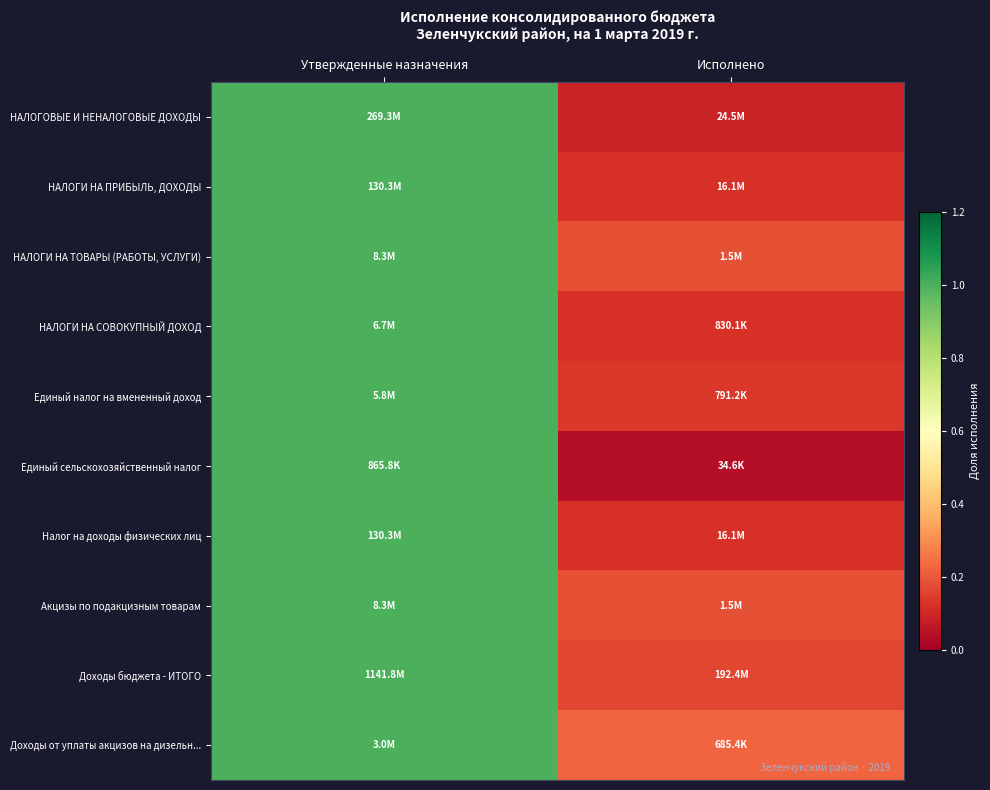

Reading left to right, what are all the values shown in this chart?

НАЛОГОВЫЕ И НЕНАЛОГОВЫЕ ДОХОДЫ: Утвержденные назначения=1.0	Исполнено=0.1
НАЛОГИ НА ПРИБЫЛЬ, ДОХОДЫ: Утвержденные назначения=1.0	Исполнено=0.1
НАЛОГИ НА ТОВАРЫ (РАБОТЫ, УСЛУГИ): Утвержденные назначения=1.0	Исполнено=0.2
НАЛОГИ НА СОВОКУПНЫЙ ДОХОД: Утвержденные назначения=1.0	Исполнено=0.1
Единый налог на вмененный доход: Утвержденные назначения=1.0	Исполнено=0.1
Единый сельскохозяйственный налог: Утвержденные назначения=1.0	Исполнено=0.0
Налог на доходы физических лиц: Утвержденные назначения=1.0	Исполнено=0.1
Акцизы по подакцизным товарам: Утвержденные назначения=1.0	Исполнено=0.2
Доходы бюджета - ИТОГО: Утвержденные назначения=1.0	Исполнено=0.2
Доходы от уплаты акцизов на дизельн...: Утвержденные назначения=1.0	Исполнено=0.2